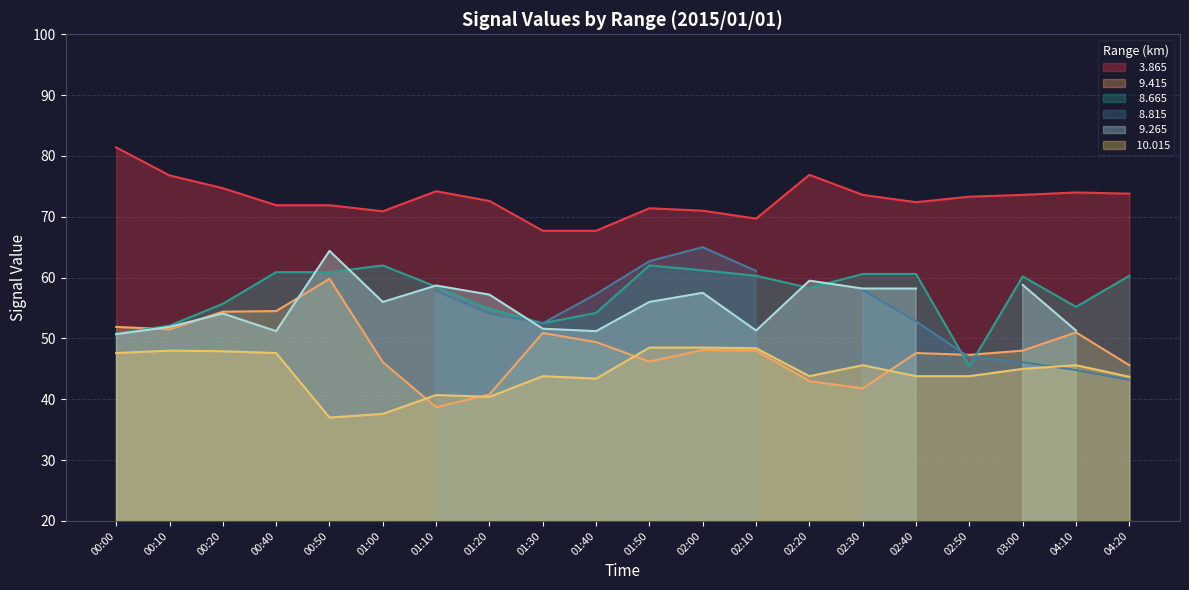

True or false:   3.865 and   9.415 intersect in this chart.

False